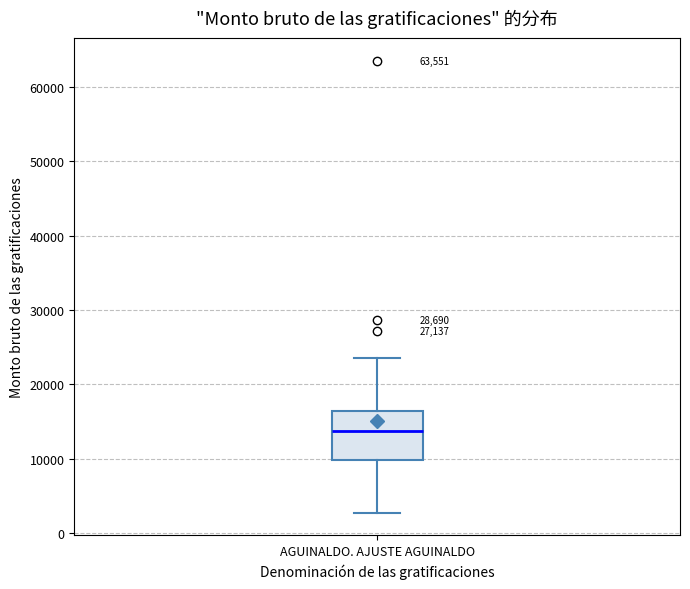

Read this box plot against the y-axis: the position of the median line, the range covered by the box, and the ends of both whiskers. The values are not printed on the chart, so give them approximately, as read against the axis.

median 14000, box 10000 to 16000, whiskers 3000 to 23000